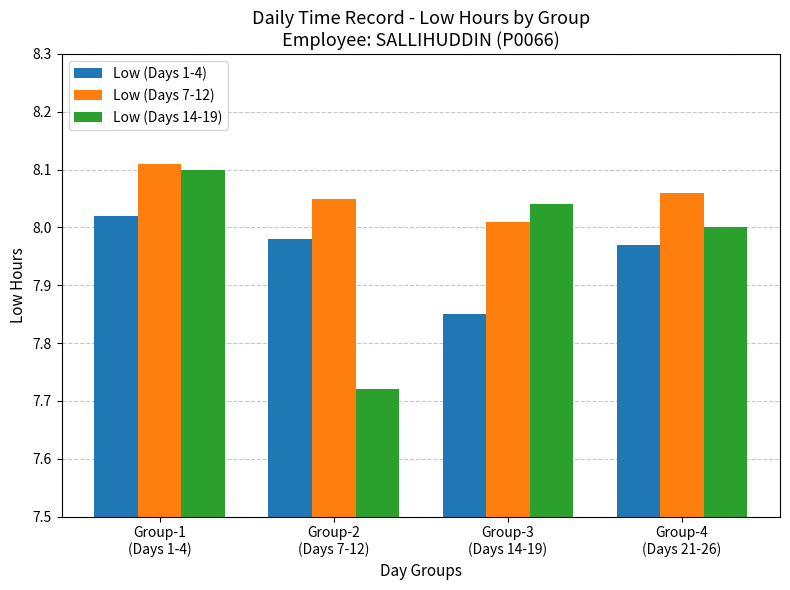

What is the sum of all Low (Days 1-4) values?

31.8